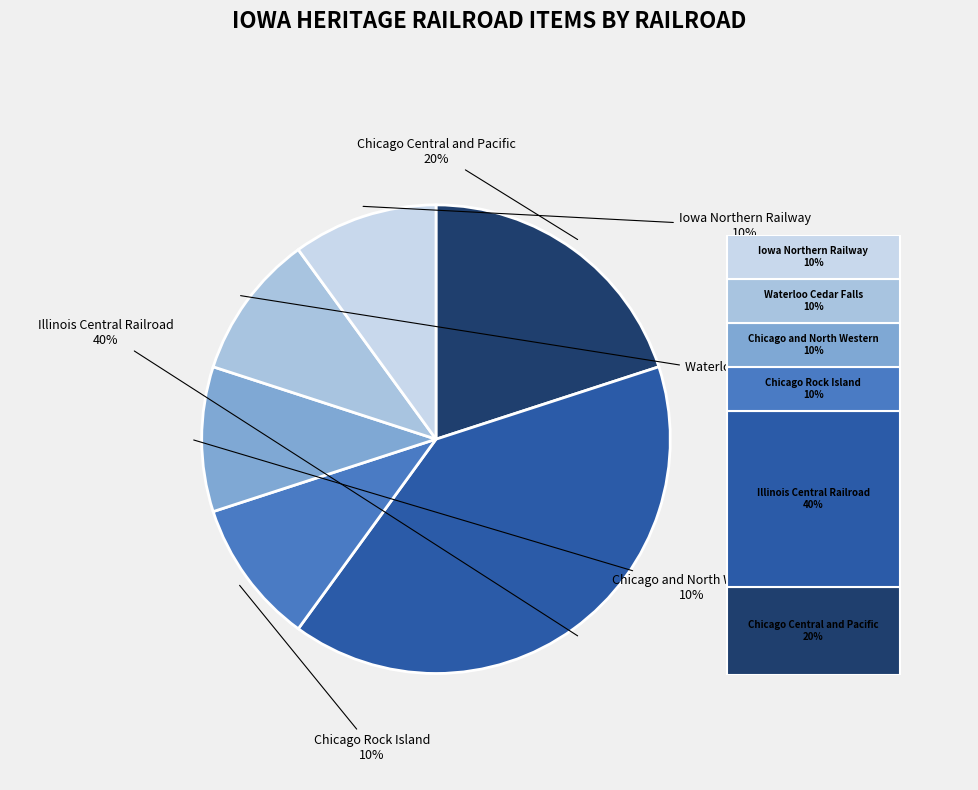

True or false: Iowa Northern Railway accounts for 1% of the total.

False